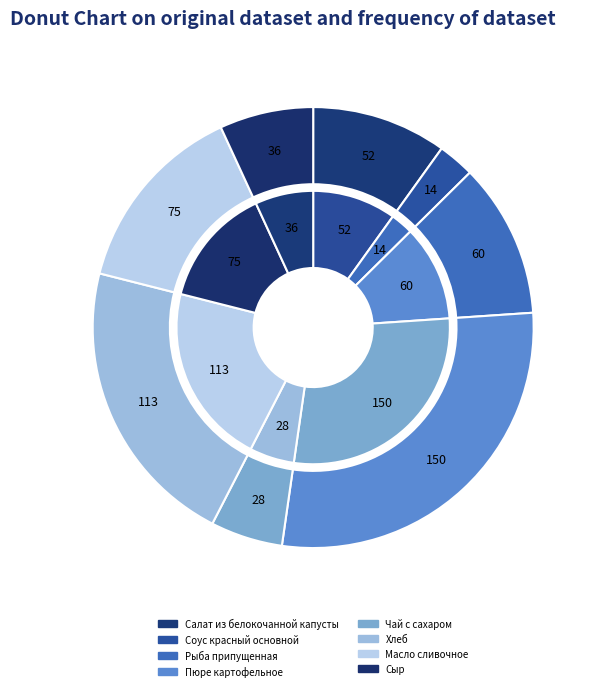

What percentage is the Рыба припущенная slice, to the nearest percent?

11%